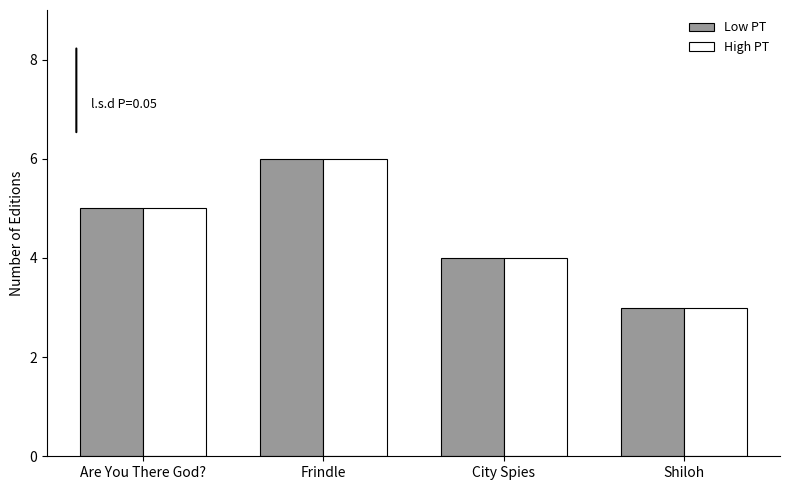

What is the sum of all High PT values?

18